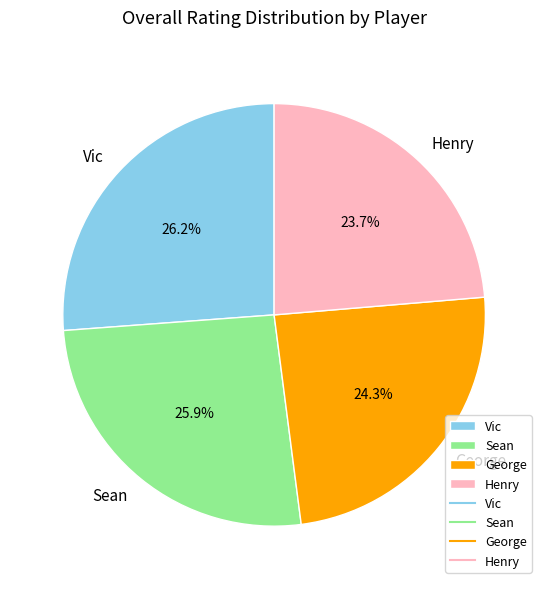

What is the ratio of the value at Henry to the value at Sean?

0.9